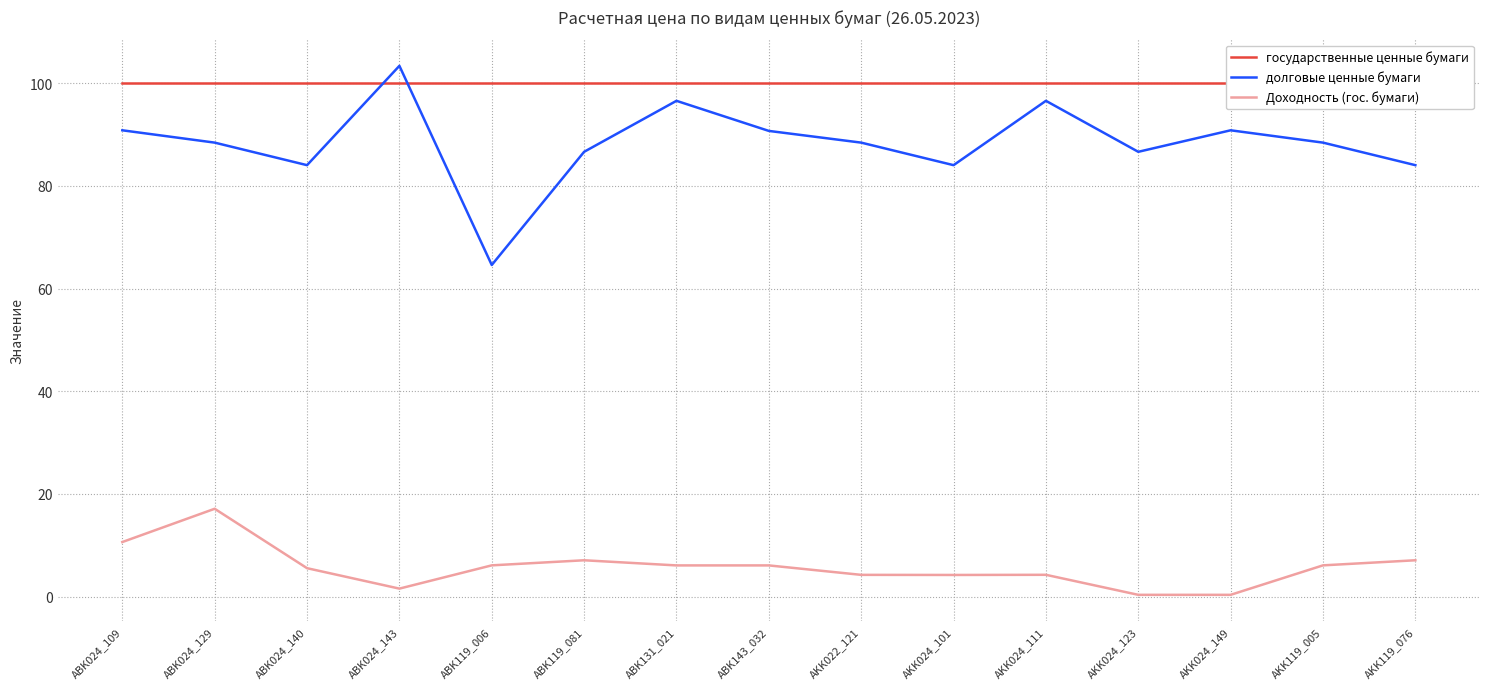

At which category does долговые ценные бумаги reach its first local peak?

ABK024_143